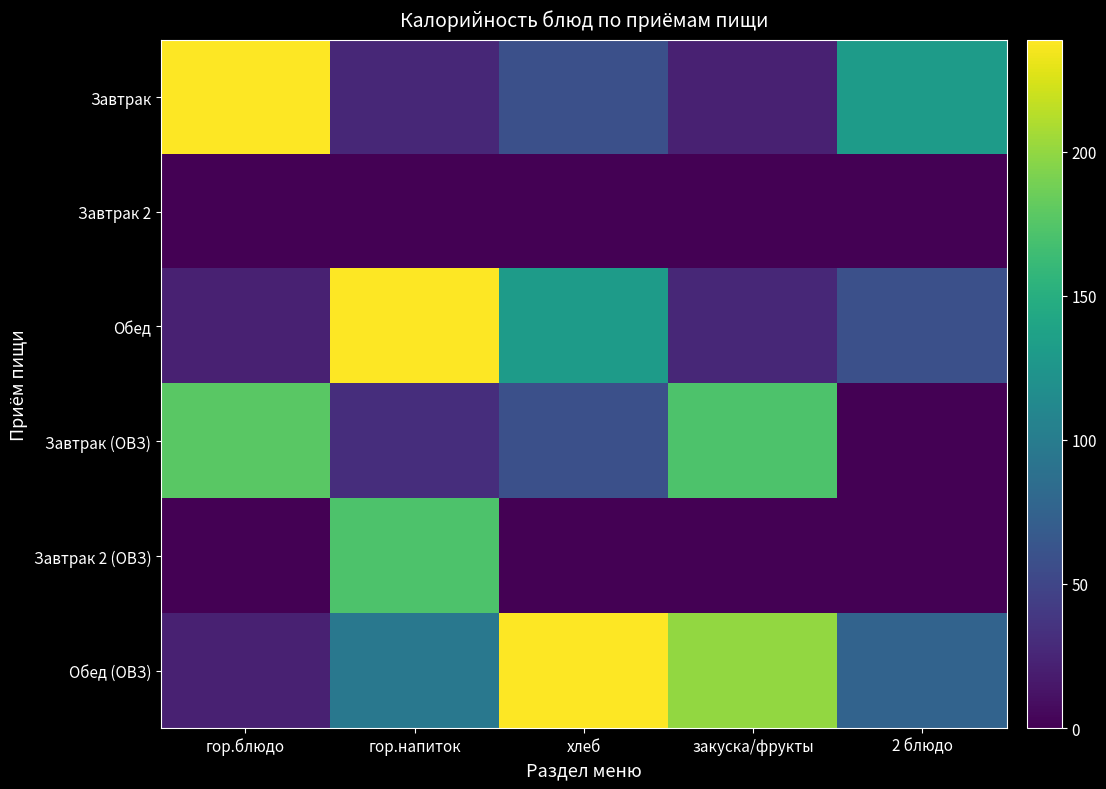

At how many categories does at least one series exceed 67?

5